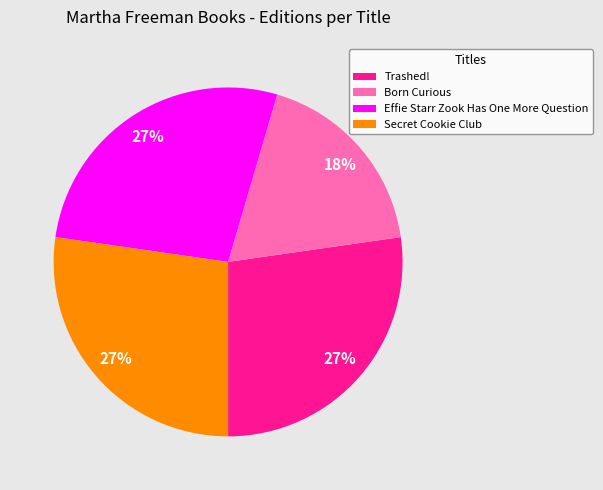

Count the number of slices in the pie.

4